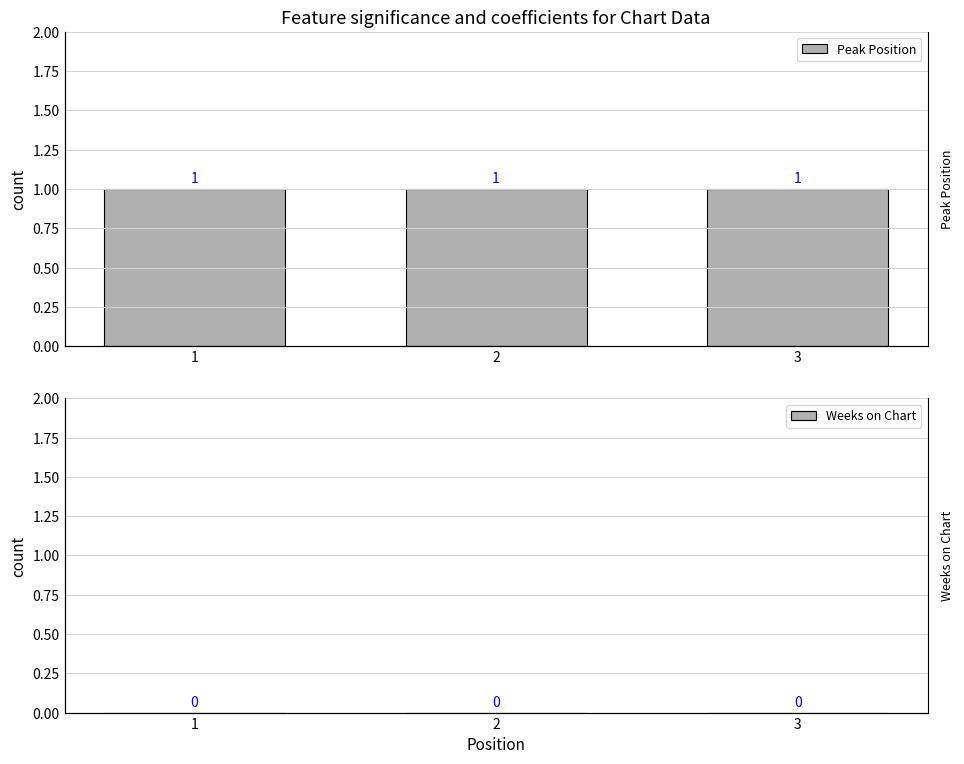

Are the bars grouped side by side (vs. stacked)?

Yes